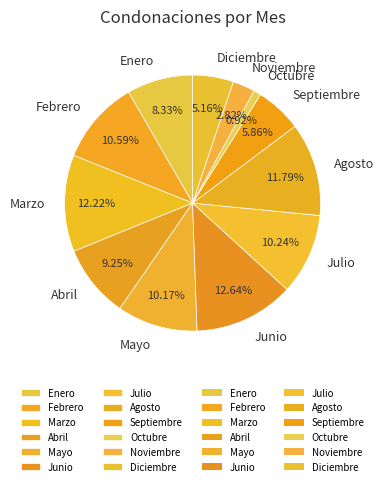

Which category has the smallest portion of the pie?

Octubre